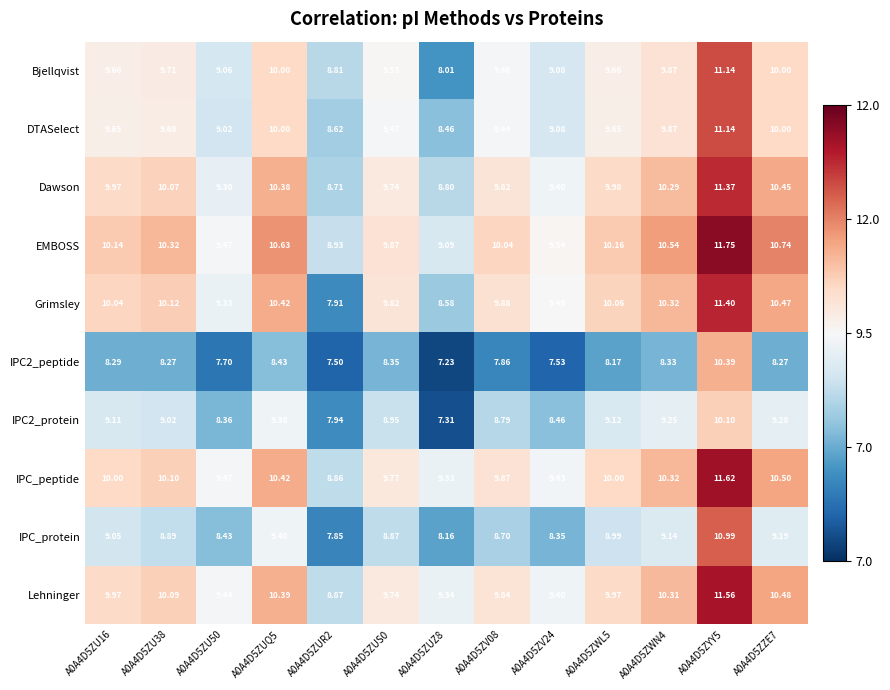

Is the value of Bjellqvist at A0A4D5ZV08 greater than the value of IPC_protein at A0A4D5ZWL5?

Yes